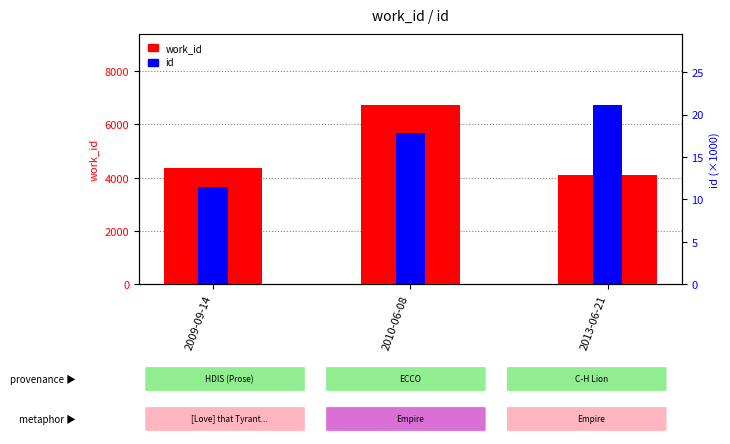

Does the chart contain any negative values?

No